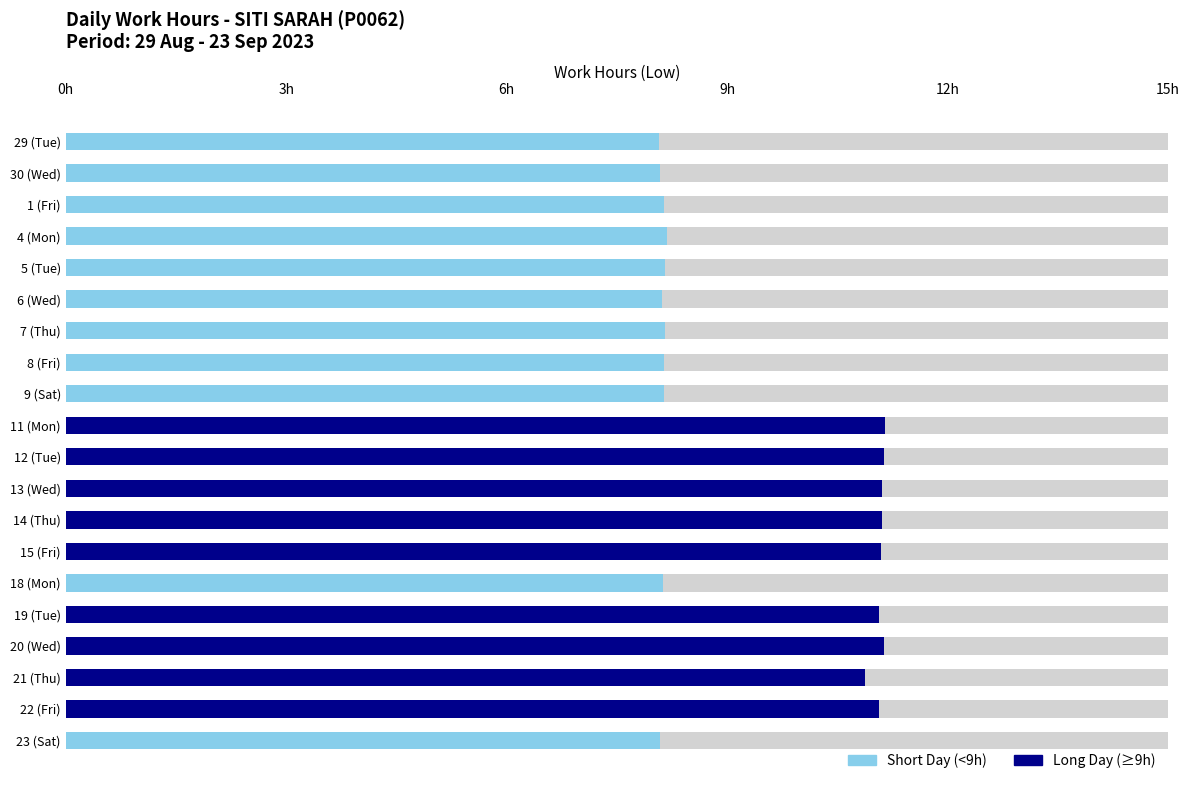

Reading left to right, extract all data points from this chart.

8.1	8.1	8.1	8.2	8.2	8.1	8.2	8.1	8.1	11.2	11.1	11.1	11.1	11.1	8.1	11.1	11.1	10.9	11.1	8.1